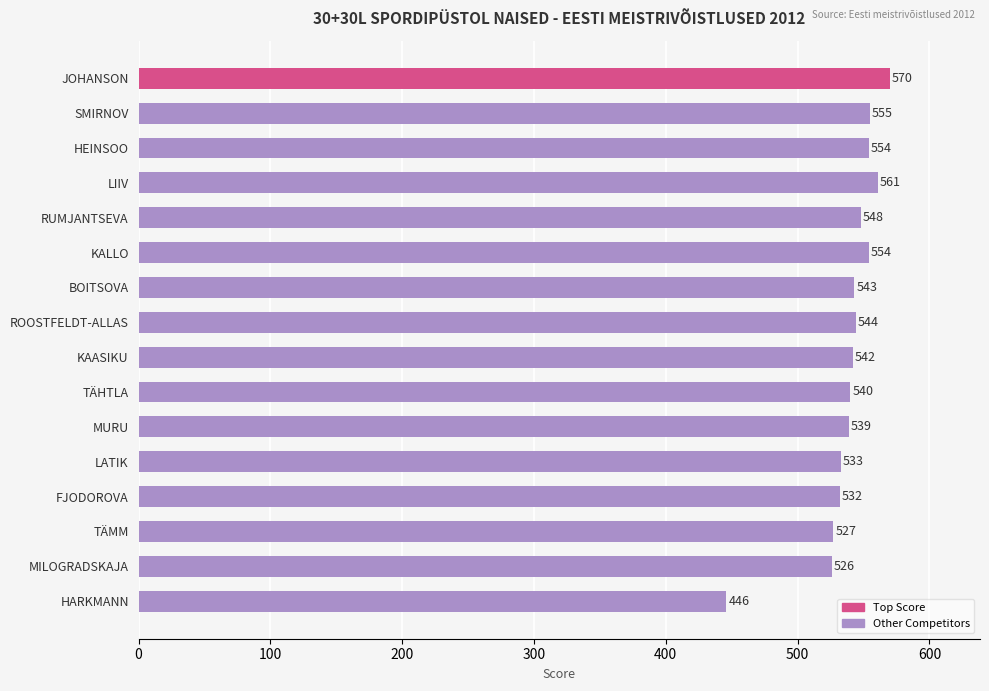

Which category has the lowest value across all series?

HARKMANN